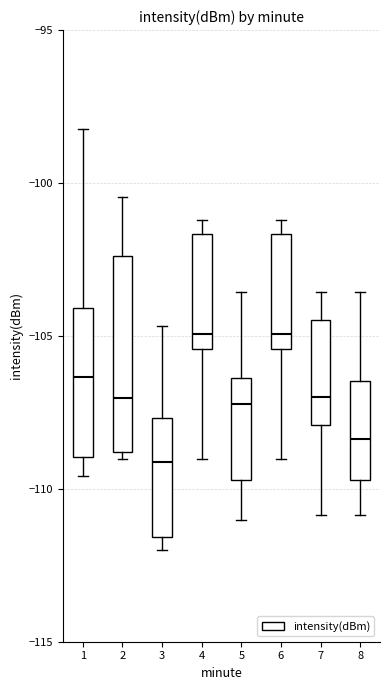

Reading left to right, read every box against the y-axis: the position of its median line, the range the box covers, and the ends of its whiskers. The values are not printed on the chart, so give them approximately, as read against the axis.

1: median -106.5, box -109.0 to -104.0, whiskers -109.5 to -98.0
2: median -107.0, box -109.0 to -102.5, whiskers -109.0 (just below the box's lower edge) to -100.5
3: median -109.0, box -111.5 to -107.5, whiskers -112.0 to -104.5
4: median -105.0, box -105.5 to -101.5, whiskers -109.0 to -101.0
5: median -107.0, box -109.5 to -106.5, whiskers -111.0 to -103.5
6: median -105.0, box -105.5 to -101.5, whiskers -109.0 to -101.0
7: median -107.0, box -108.0 to -104.5, whiskers -111.0 to -103.5
8: median -108.5, box -109.5 to -106.5, whiskers -111.0 to -103.5